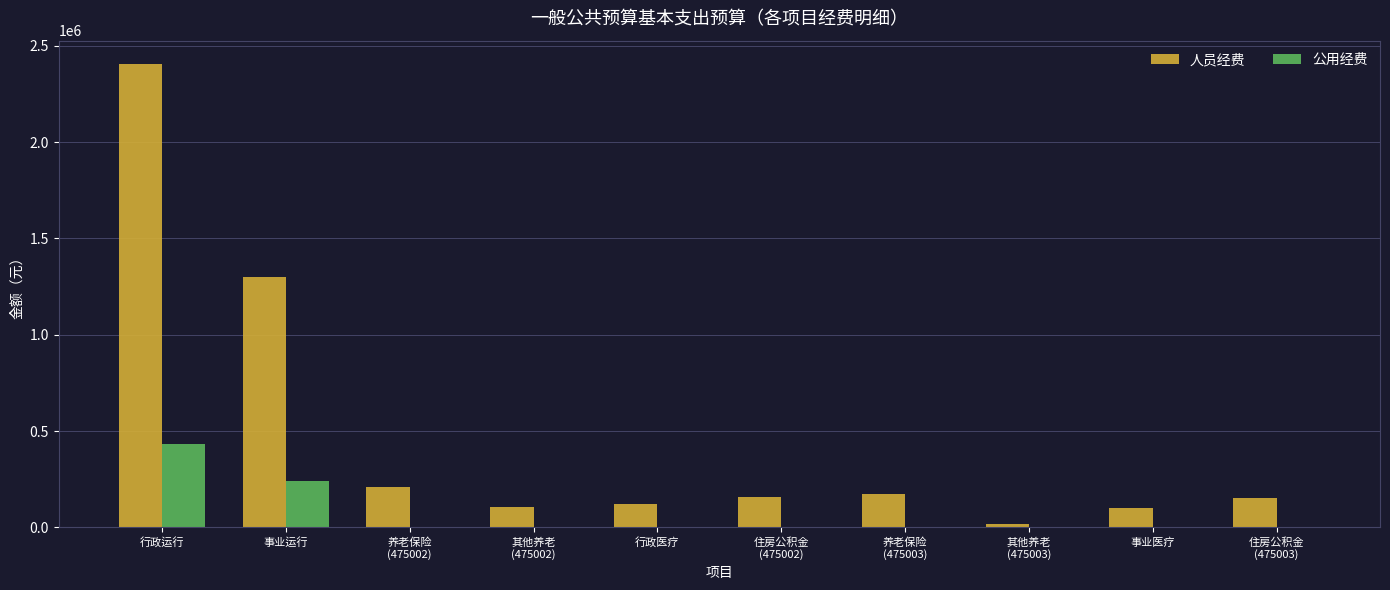

At which label is 人员经费 closest to 1211925?

事业运行